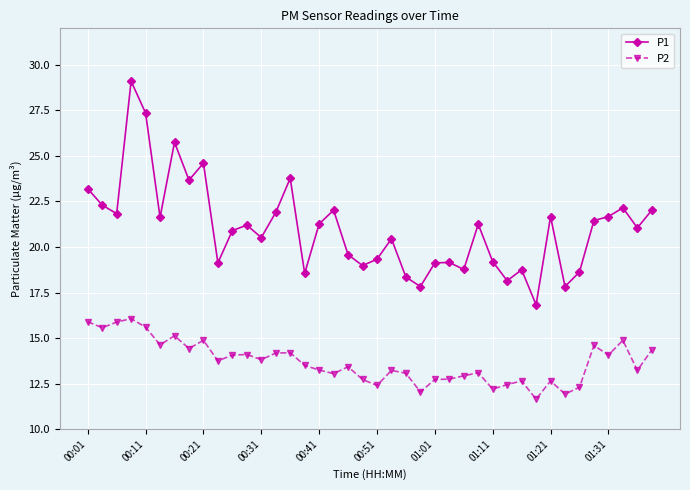

True or false: P2 has more than 1 points higher than both neighbors.

True